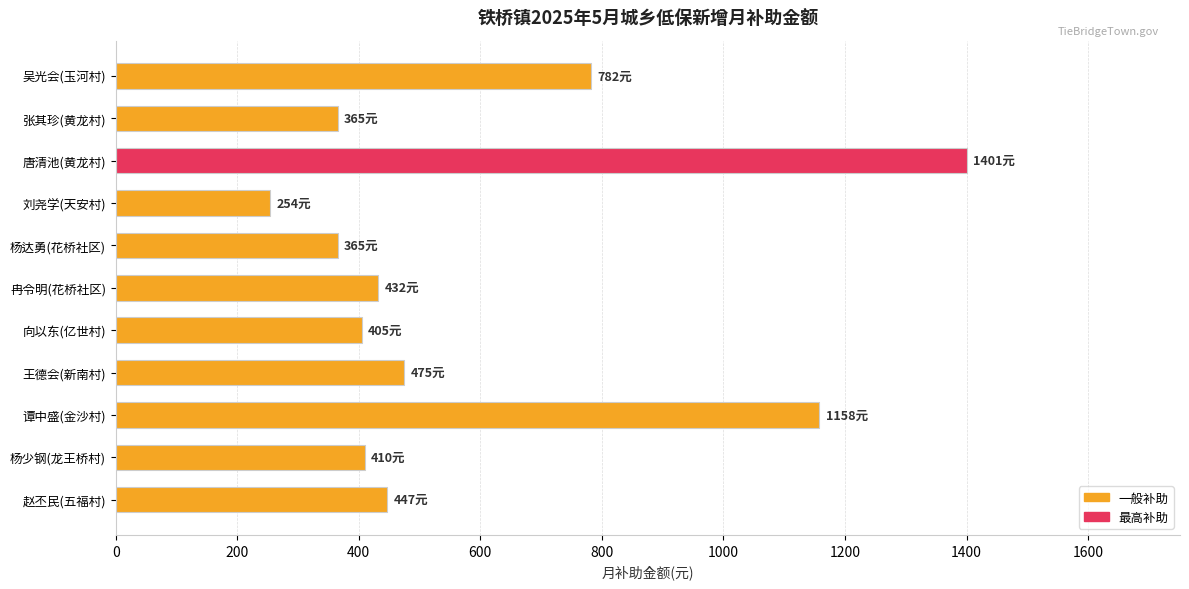

What value does the data have at 冉令明(花桥社区), to the nearest 50?

450